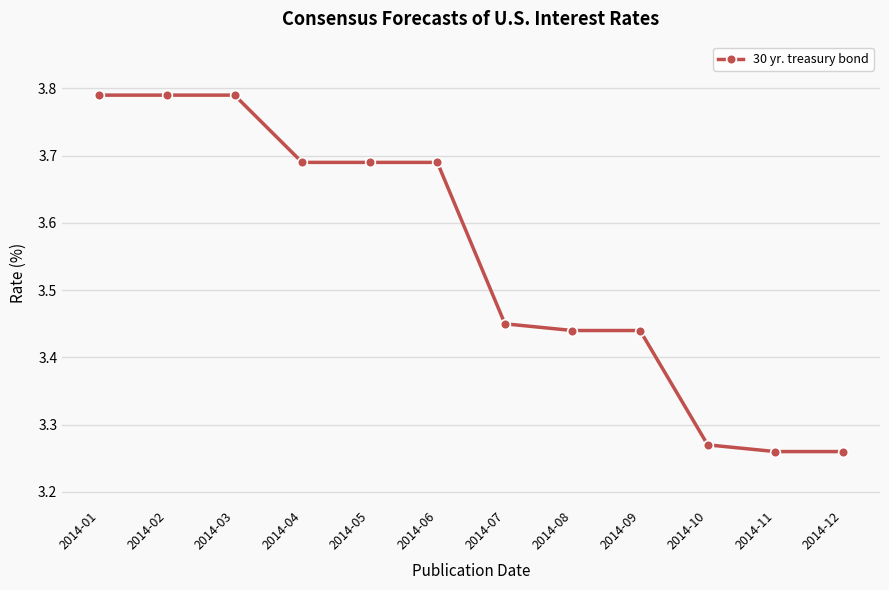

Count the values in the range 3 to 4.

12